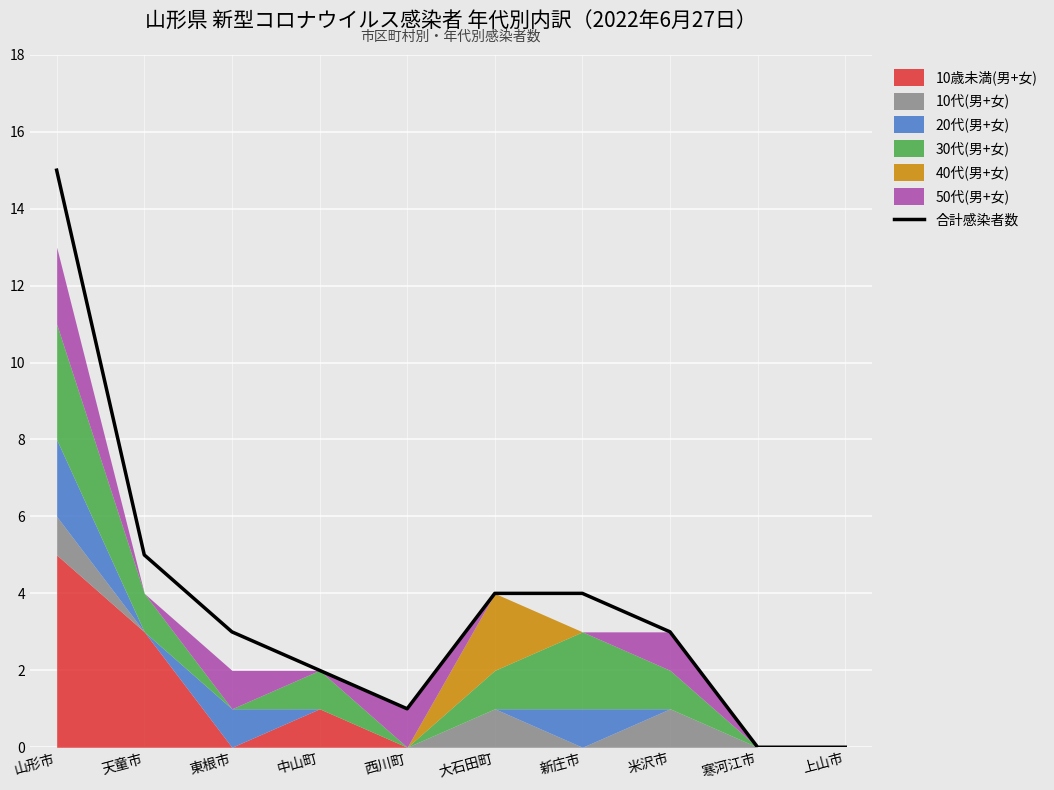

List the labels in order of value, smallest first.

寒河江市, 上山市, 西川町, 中山町, 東根市, 米沢市, 大石田町, 新庄市, 天童市, 山形市